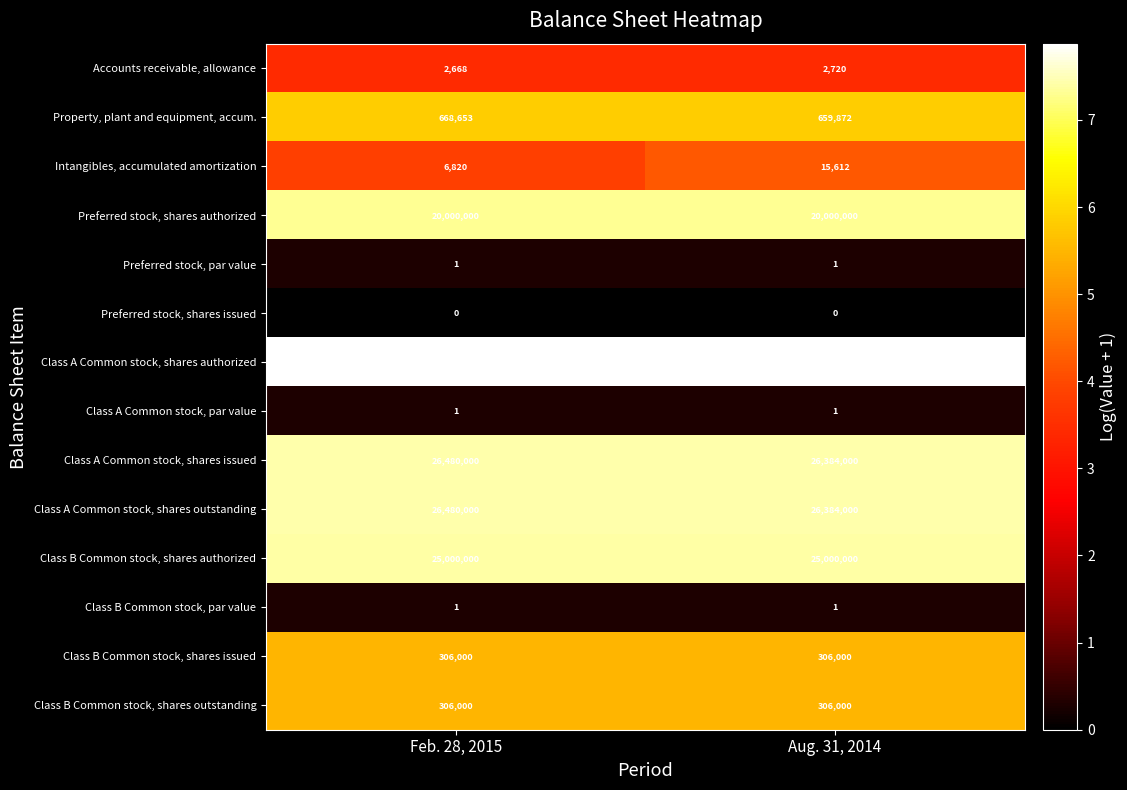

How many categories are shown in the chart?

2